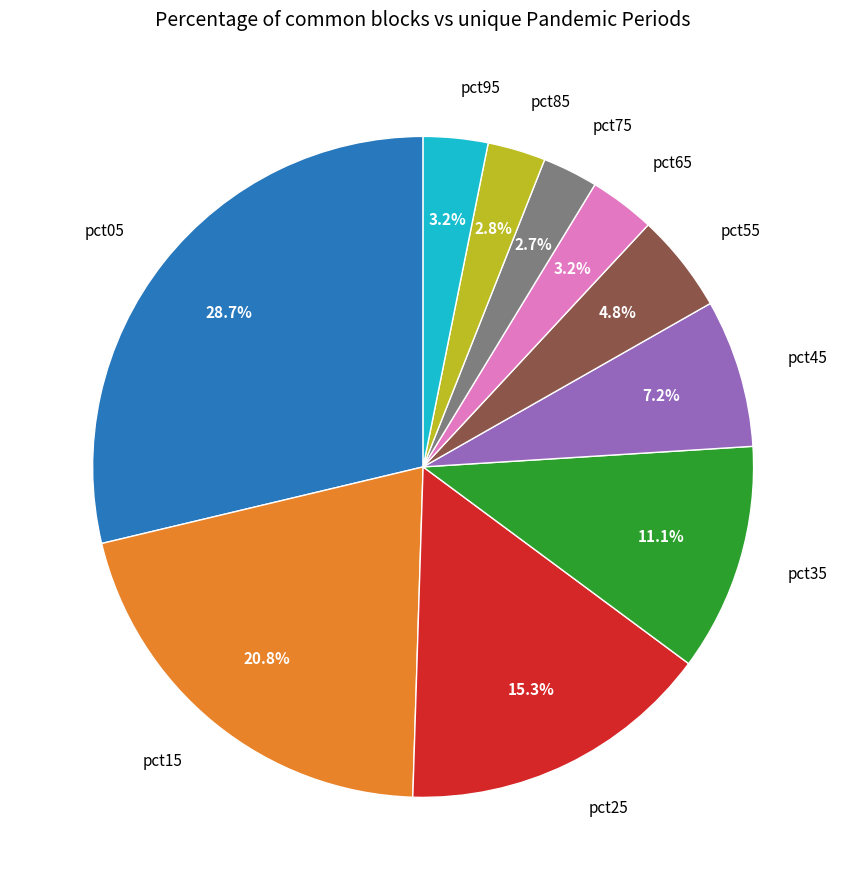

The pct65 slice represents 3% of the pie. True or false?

True